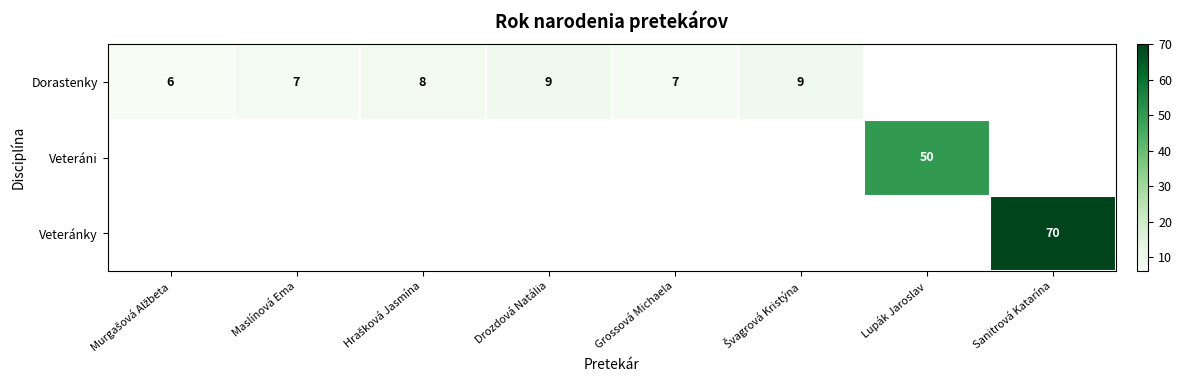

The Veteránky series shows 34 at Sanitrová Katarína. True or false?

False